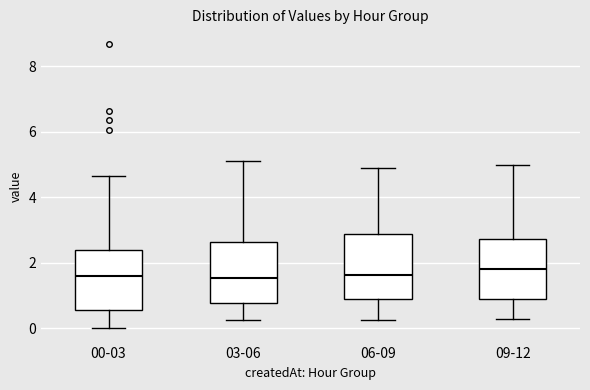

Where does the median line of the box for 06-09 sit on the y-axis? The values are not printed on the chart, so give them approximately, as read against the axis.

1.6